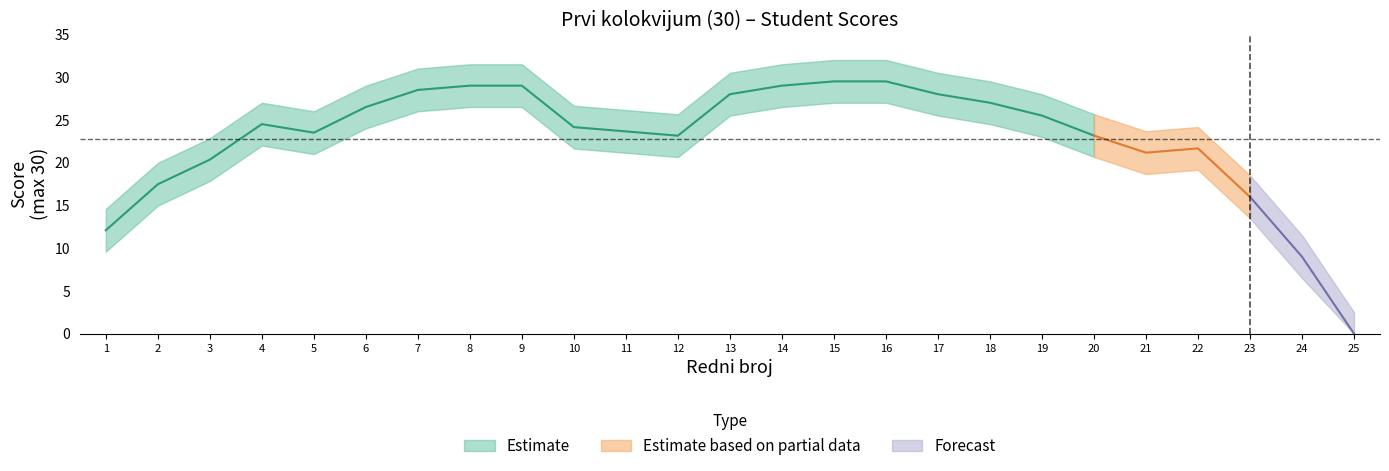

What is the greatest value displayed?

30.0